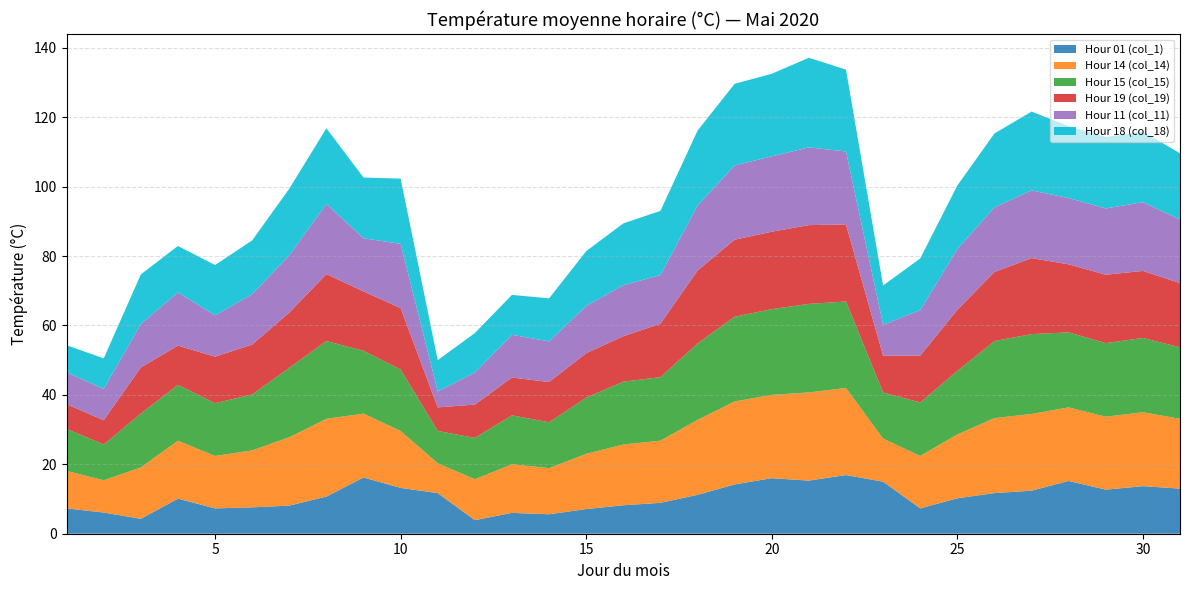

Reading left to right, what are all the values shown in this chart?

Hour 01 (col_1): 1=7.3	2=6.1	3=4.3	4=10.1	5=7.3	6=7.6	7=8.1	8=10.7	9=16.2	10=13.2	11=11.7	12=3.9	13=6.0	14=5.6	15=7.1	16=8.2	17=8.9	18=11.2	19=14.2	20=16.0	21=15.3	22=16.9	23=15.0	24=7.3	25=10.2	26=11.7	27=12.4	28=15.2	29=12.7	30=13.7	31=13.0
Hour 14 (col_14): 1=10.8	2=9.3	3=14.8	4=16.7	5=15.1	6=16.4	7=19.7	8=22.4	9=18.4	10=16.4	11=8.6	12=11.8	13=14.0	14=13.3	15=15.9	16=17.5	17=17.9	18=21.6	19=23.9	20=24.0	21=25.4	22=25.1	23=12.4	24=15.1	25=18.4	26=21.6	27=22.1	28=21.2	29=21.0	30=21.3	31=20.1
Hour 15 (col_15): 1=12.1	2=10.3	3=15.5	4=16.1	5=15.2	6=16.1	7=20.0	8=22.4	9=18.1	10=17.7	11=9.3	12=11.9	13=14.1	14=13.2	15=16.2	16=18.1	17=18.3	18=22.0	19=24.4	20=24.7	21=25.5	22=24.9	23=13.3	24=15.4	25=18.3	26=22.2	27=23.0	28=21.6	29=21.2	30=21.4	31=20.6
Hour 19 (col_19): 1=7.1	2=7.0	3=13.3	4=11.3	5=13.4	6=14.4	7=15.9	8=19.3	9=17.1	10=17.7	11=6.8	12=9.6	13=10.9	14=11.6	15=12.8	16=13.1	17=15.4	18=21.0	19=22.2	20=22.3	21=22.7	22=22.2	23=10.6	24=13.5	25=17.6	26=19.9	27=21.9	28=19.6	29=19.7	30=19.3	31=18.5
Hour 11 (col_11): 1=9.2	2=9.0	3=12.5	4=15.3	5=11.9	6=14.5	7=16.5	8=20.2	9=15.3	10=18.5	11=4.6	12=9.2	13=12.3	14=11.7	15=13.6	16=14.7	17=14.0	18=18.7	19=21.4	20=21.7	21=22.4	22=21.0	23=8.9	24=13.1	25=17.5	26=18.6	27=19.5	28=19.1	29=19.1	30=19.8	31=18.3
Hour 18 (col_18): 1=7.8	2=8.8	3=14.3	4=13.4	5=14.5	6=15.5	7=19.2	8=21.8	9=17.5	10=18.8	11=9.0	12=11.4	13=11.5	14=12.4	15=15.8	16=17.8	17=18.5	18=21.6	19=23.5	20=23.8	21=25.8	22=23.6	23=11.3	24=14.9	25=18.3	26=21.3	27=22.7	28=20.7	29=20.6	30=20.3	31=19.1